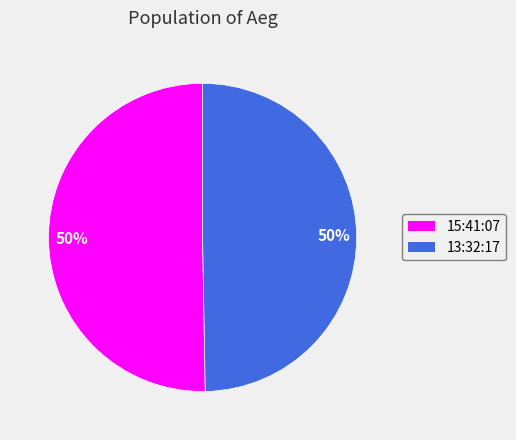

To the nearest percent, what percentage of the pie is 15:41:07?

50%